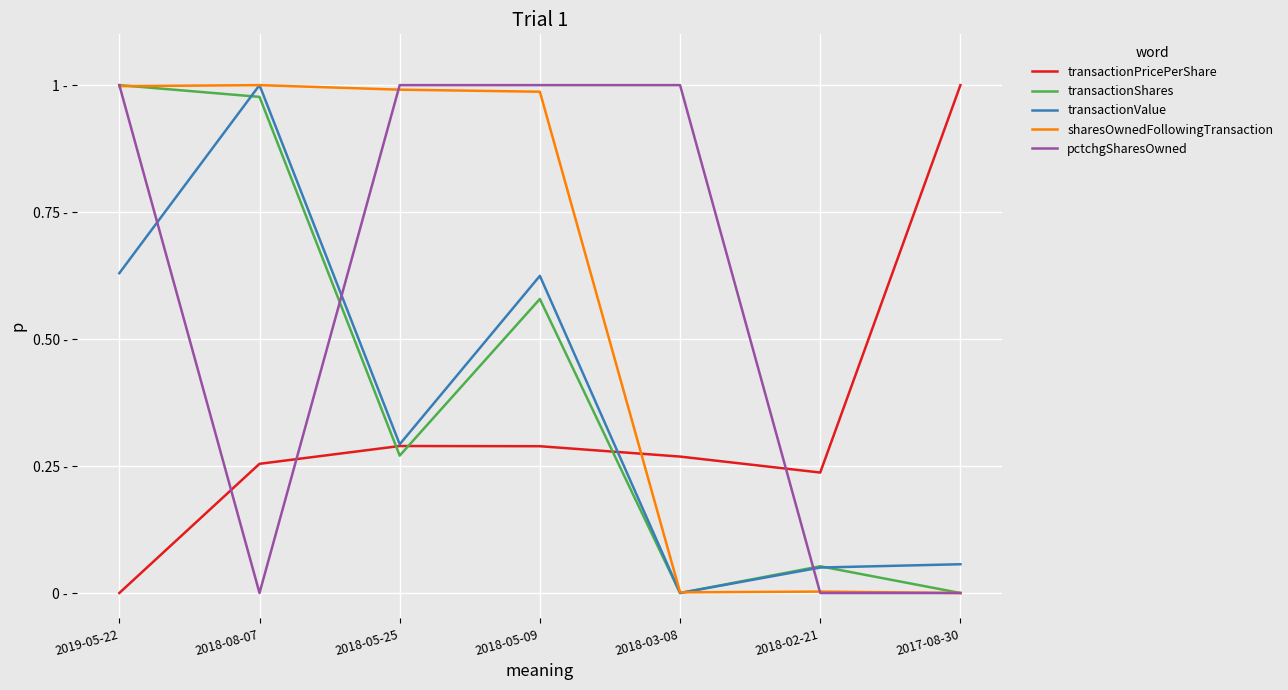

At which label does transactionShares reach its minimum?

2018-03-08